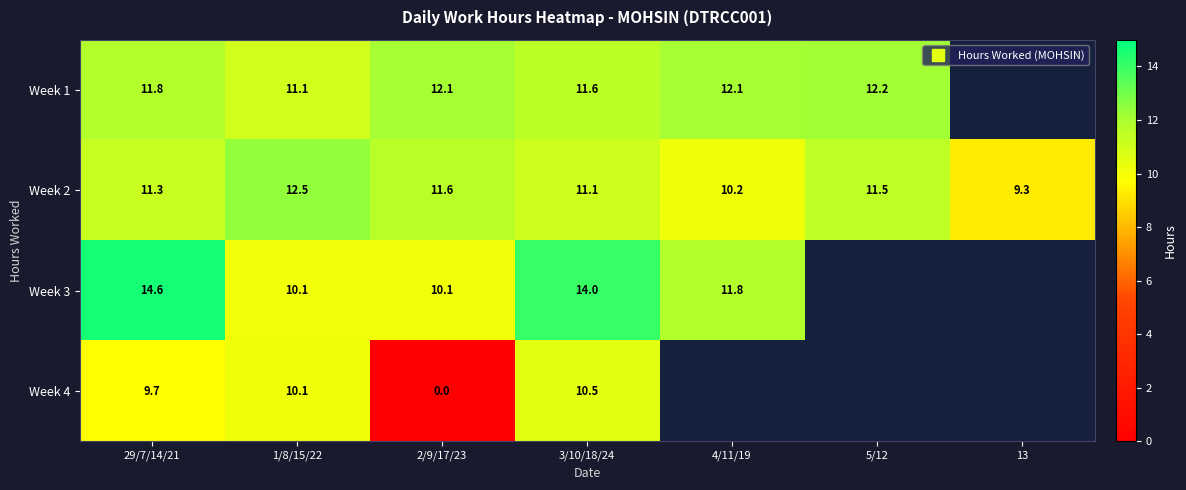

At how many categories does at least one series exceed 7?

7